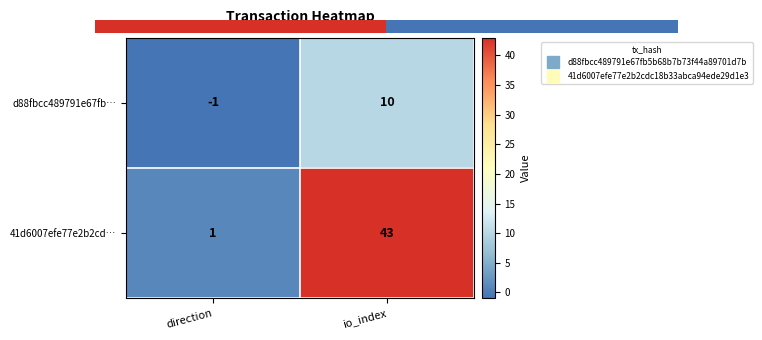

At which category is the sum across all series the highest?

io_index